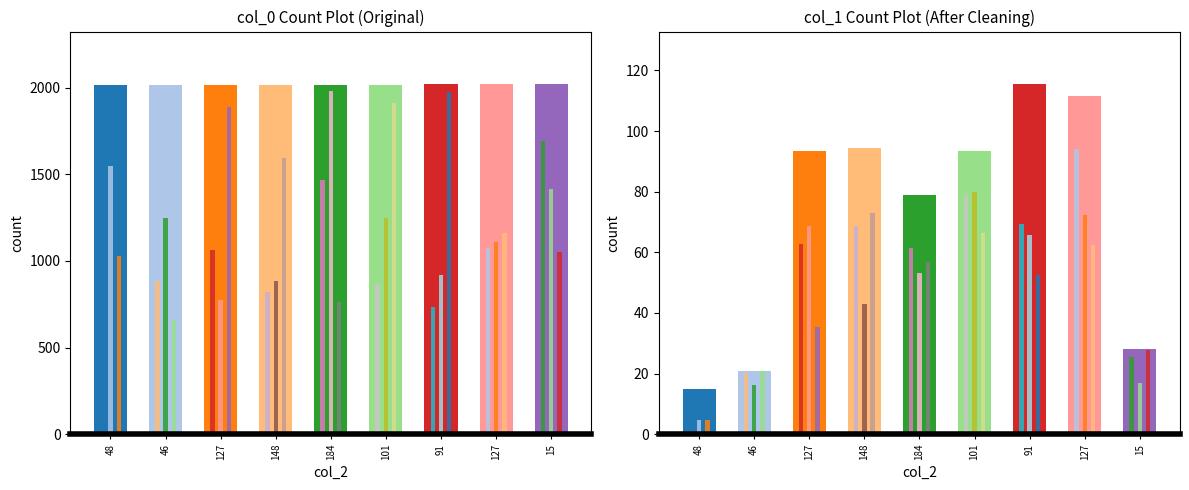

Where is col_0 nearest to the value 2017?

184